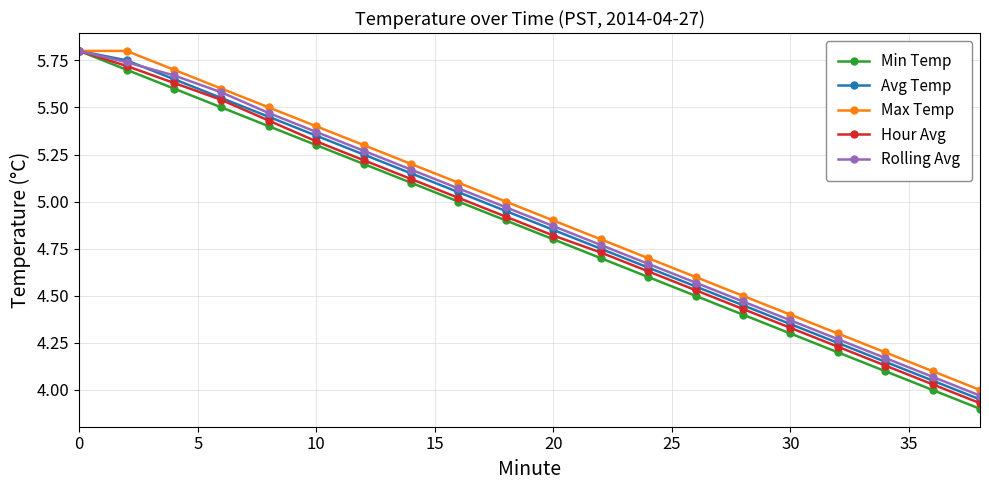

True or false: Max Temp has more than 1 points higher than both neighbors.

False